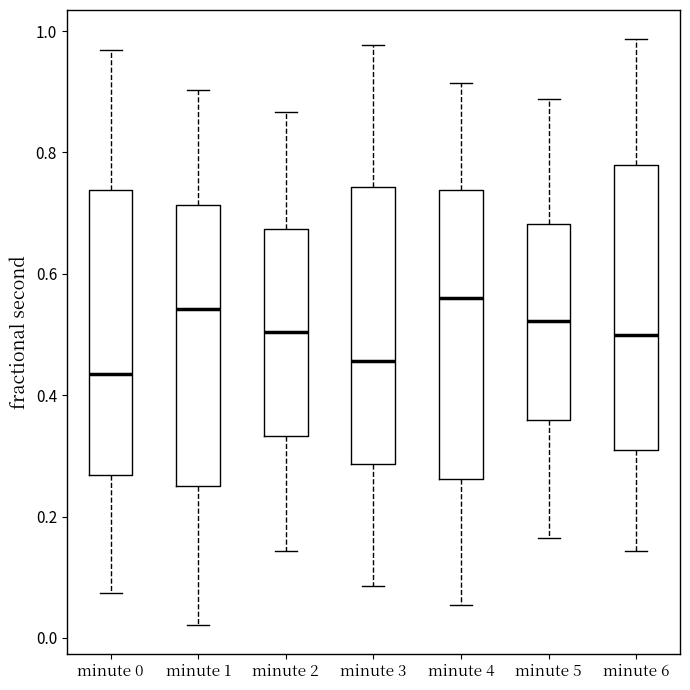

Where does the lower whisker of the box for minute 2 end on the y-axis? The values are not printed on the chart, so give them approximately, as read against the axis.

0.14